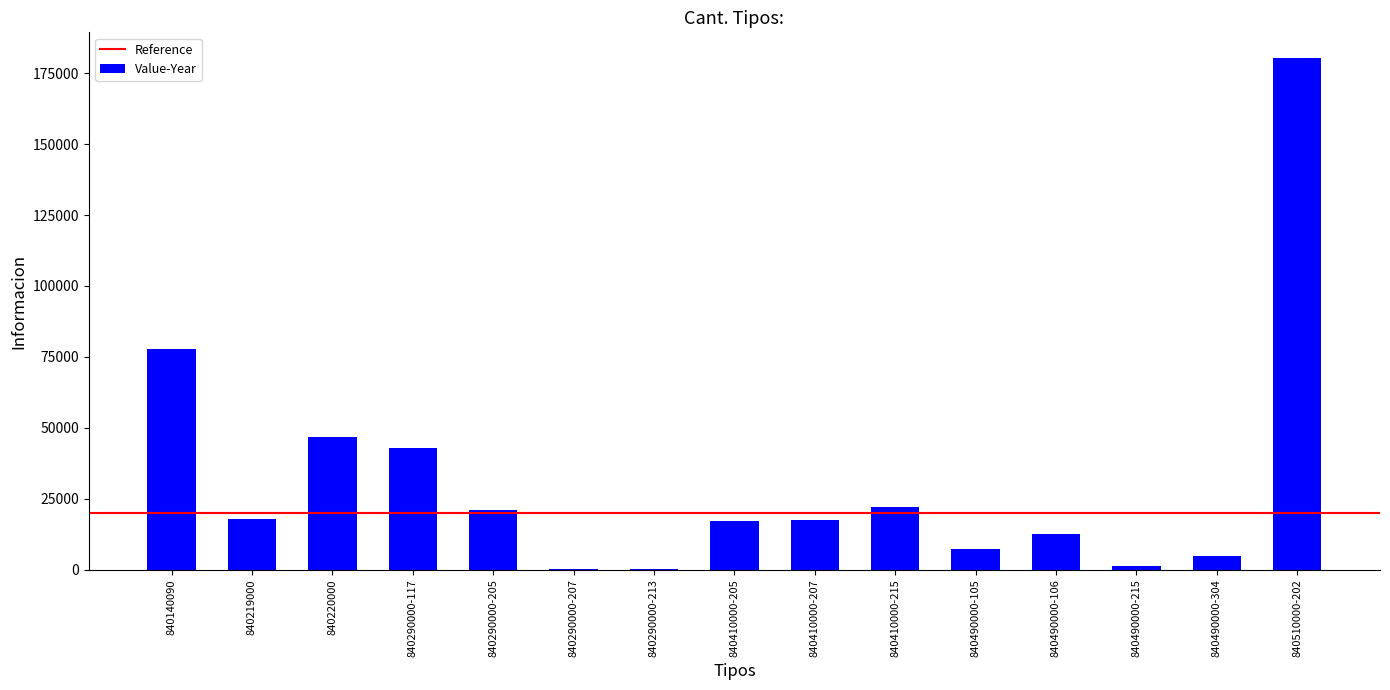

At which label is the value closest to 90313?

840140090